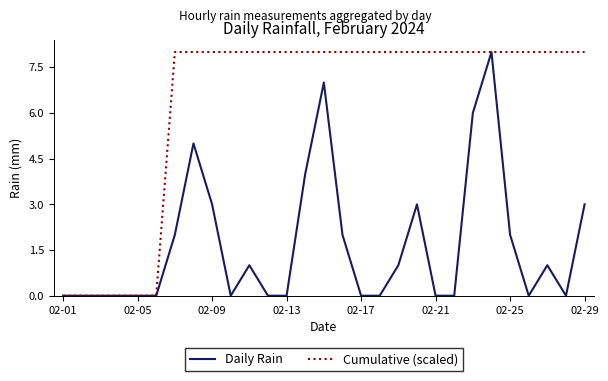

What are all the series names shown in the legend?

Daily Rain, Cumulative (scaled)